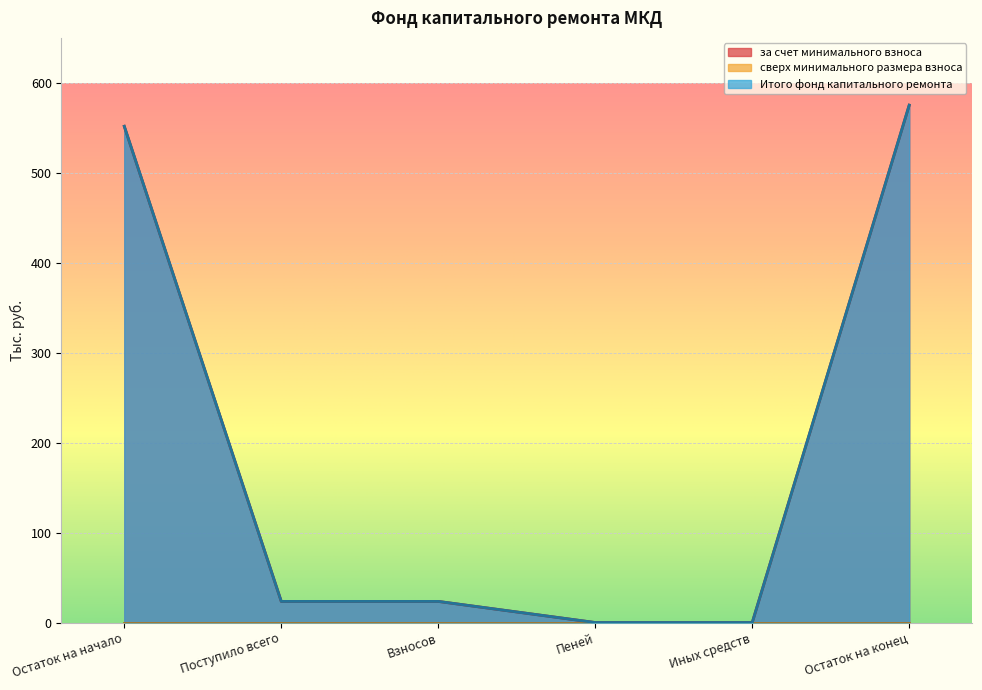

What is the difference between the maximum and second lowest values in the Итого фонд капитального ремонта series?

575.2